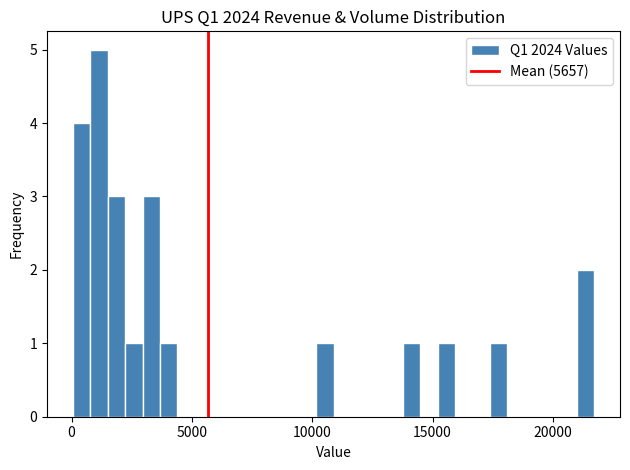

Read against the x-axis, roughly where is the centre of the tallest bar?

1000